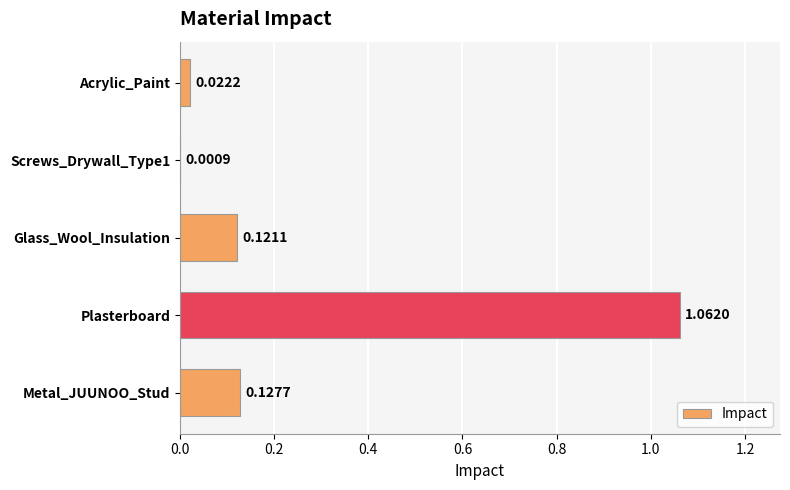

Which has a higher value, Plasterboard or Screws_Drywall_Type1?

Plasterboard